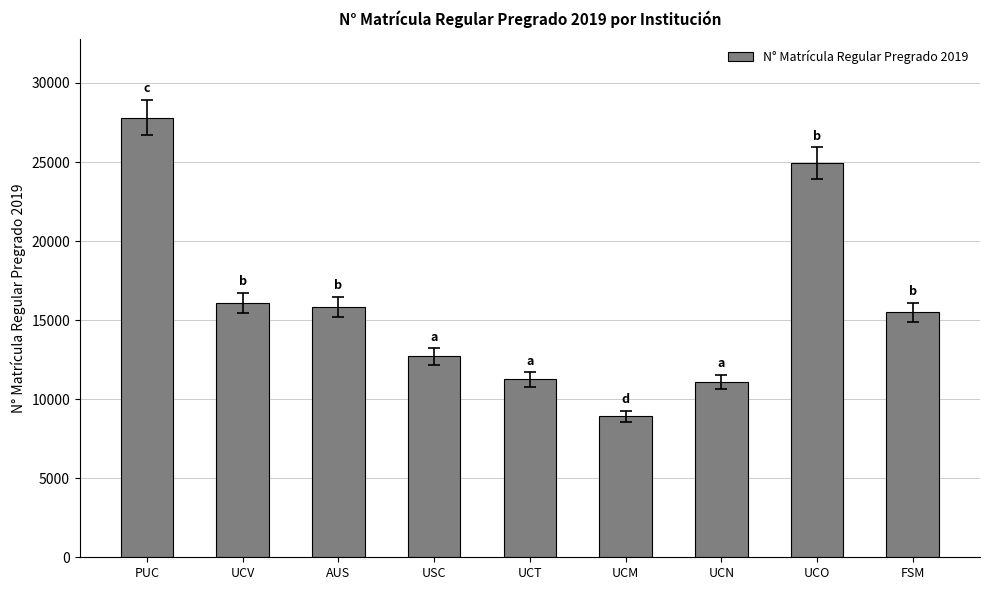

The chart shows a value of 8924 at UCM. True or false?

True